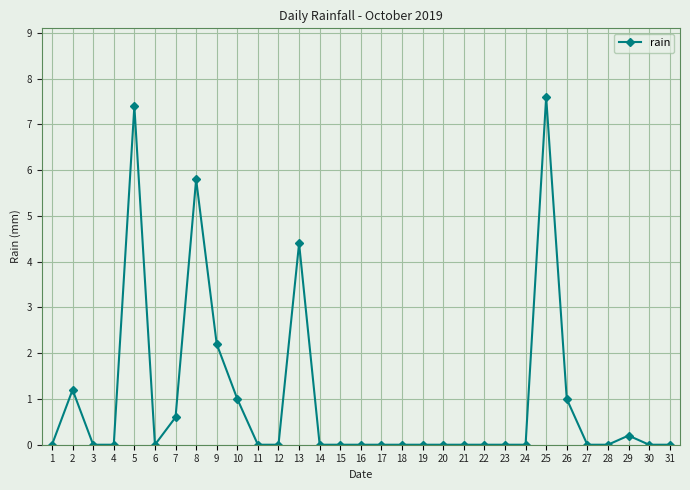

Which category has the highest value across all series?

25